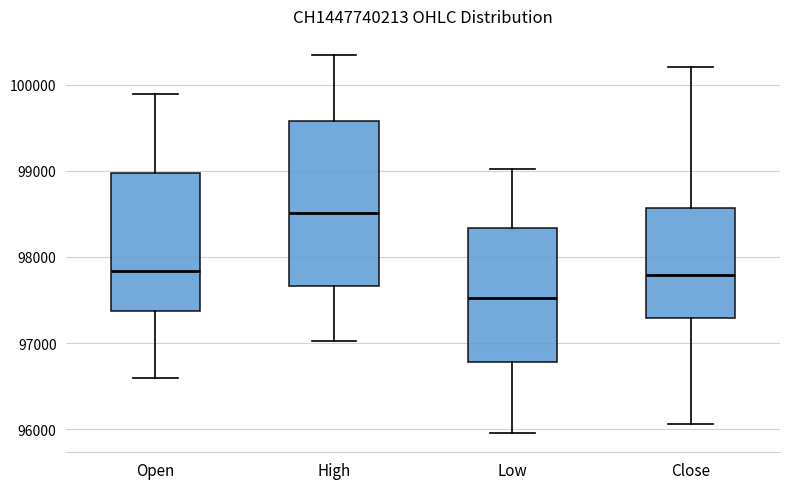

Reading left to right, read every box against the y-axis: the position of its median line, the range the box covers, and the ends of its whiskers. The values are not printed on the chart, so give them approximately, as read against the axis.

Open: median 97800, box 97400 to 99000, whiskers 96600 to 99900
High: median 98500, box 97700 to 99600, whiskers 97000 to 100400
Low: median 97500, box 96800 to 98300, whiskers 96000 to 99000
Close: median 97800, box 97300 to 98600, whiskers 96100 to 100200